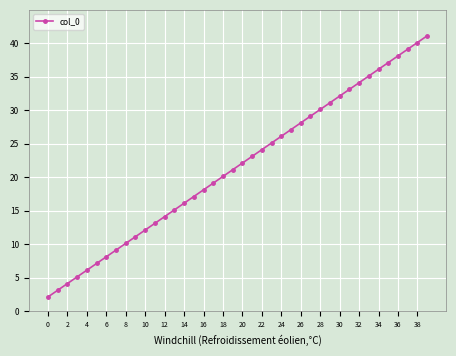

True or false: there are more than 2 points higher than both neighbors.

False